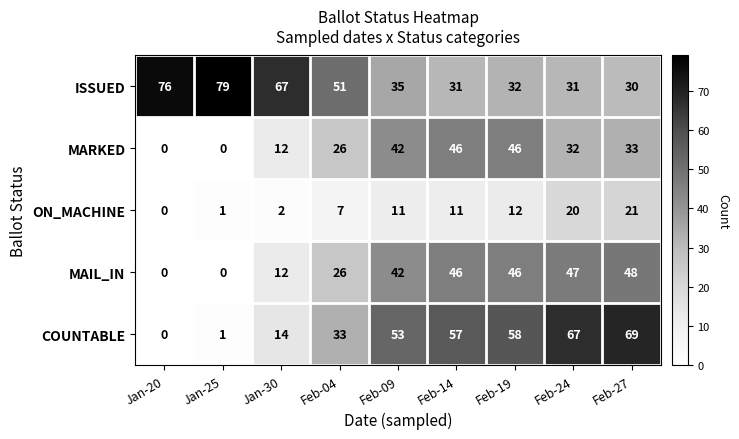

True or false: COUNTABLE has a value of 103 at Feb-27.

False